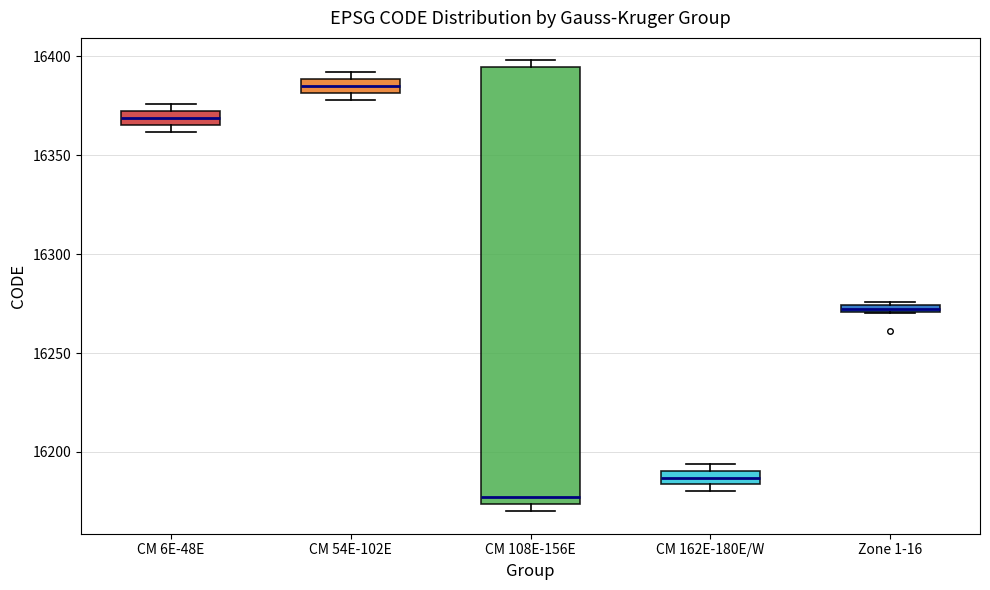

Where is the upper edge of the box for CM 54E-102E on the y-axis? The values are not printed on the chart, so give them approximately, as read against the axis.

16390